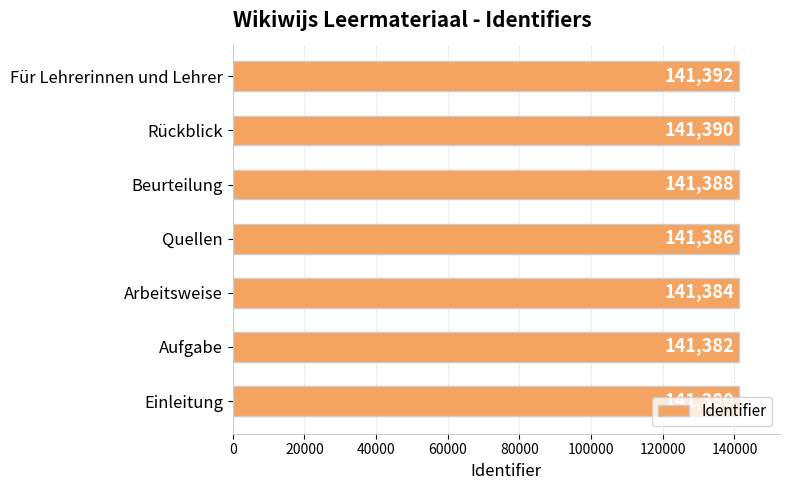

Is it true that the value at Arbeitsweise is 141384?

True